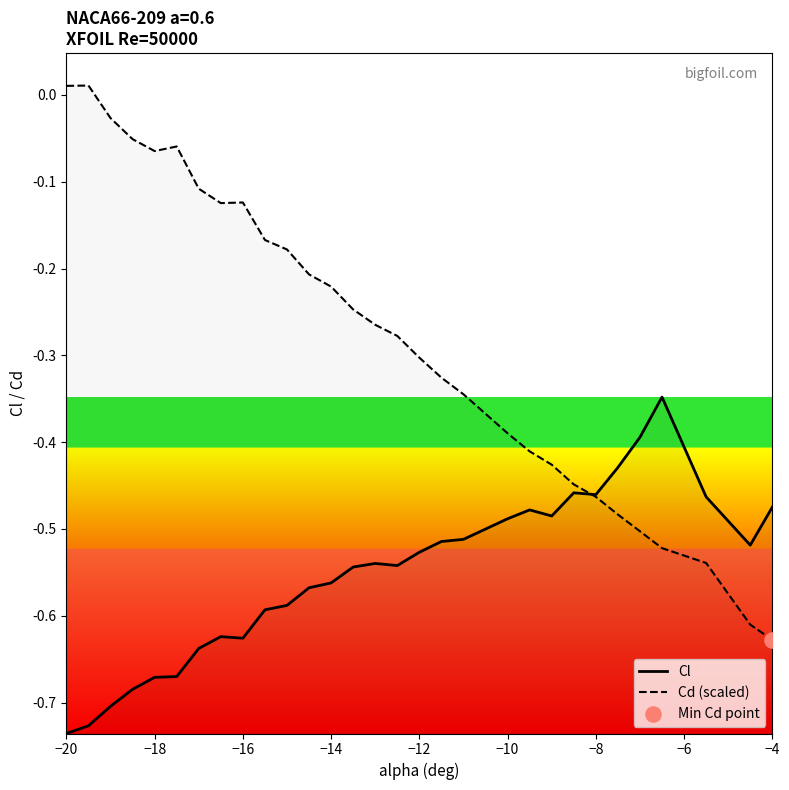

Which series has the largest total across all categories?

Cd (scaled)